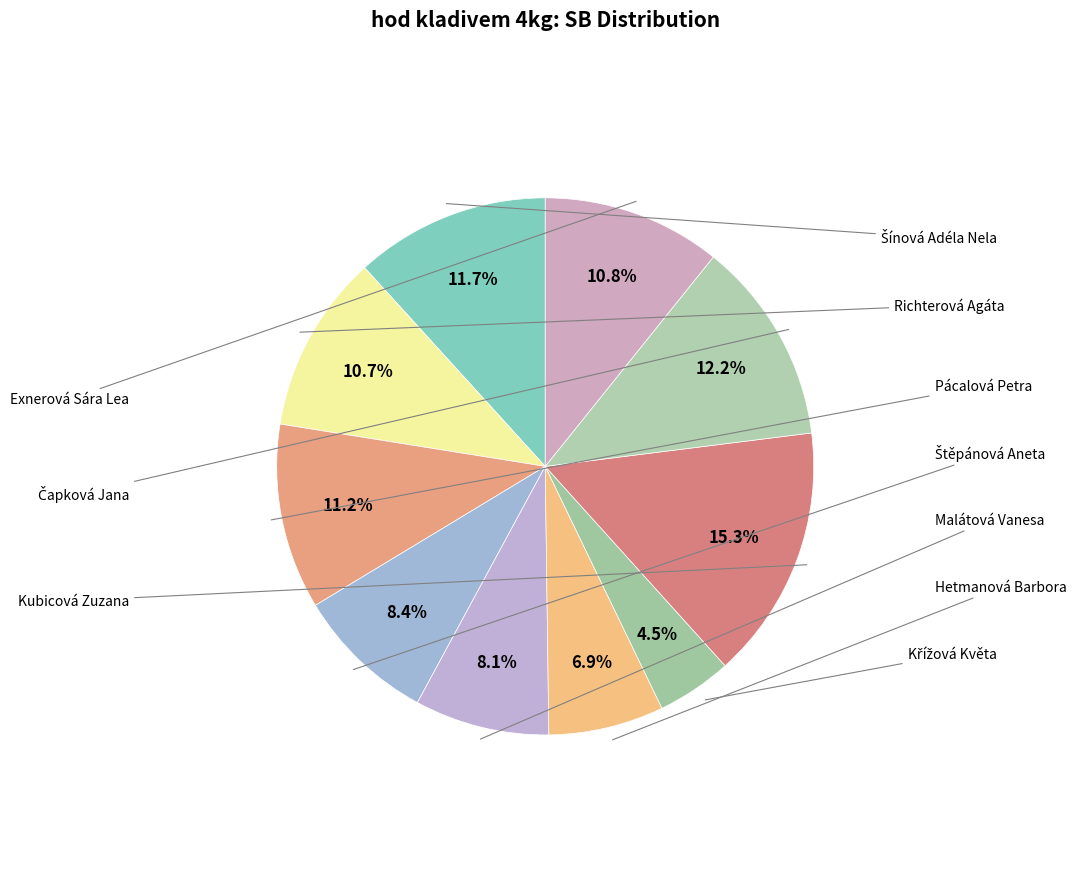

How many segments does this pie chart have?

10